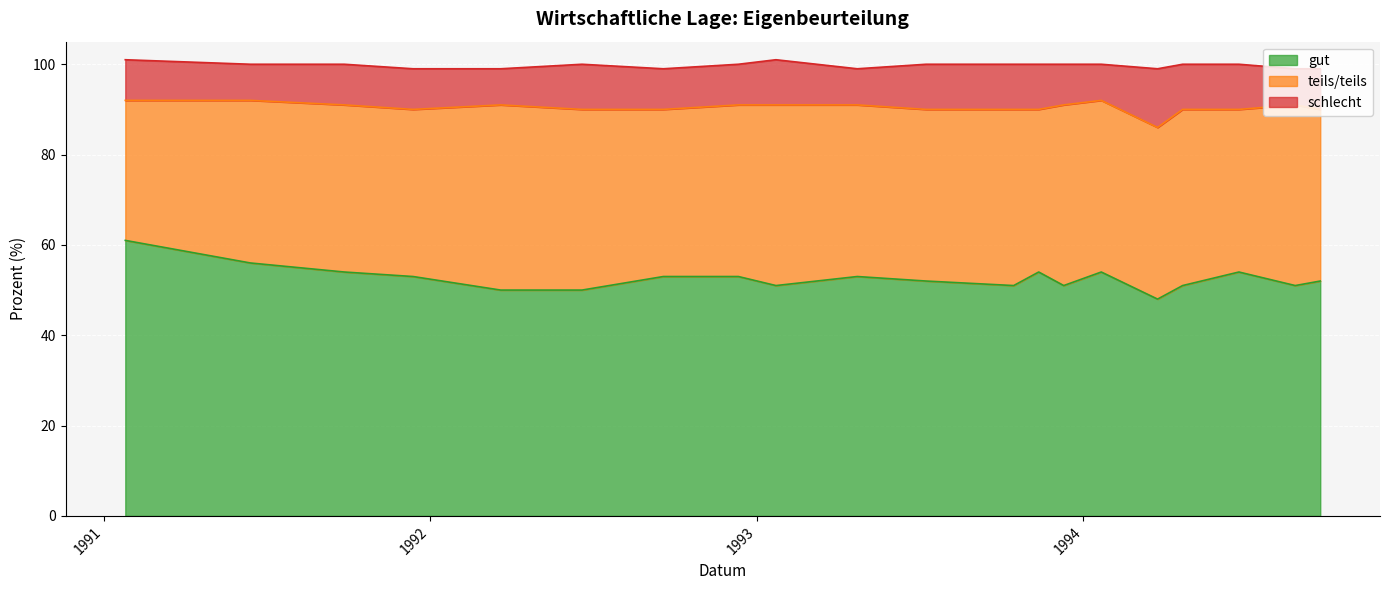

What is the sum of all gut values?

1052